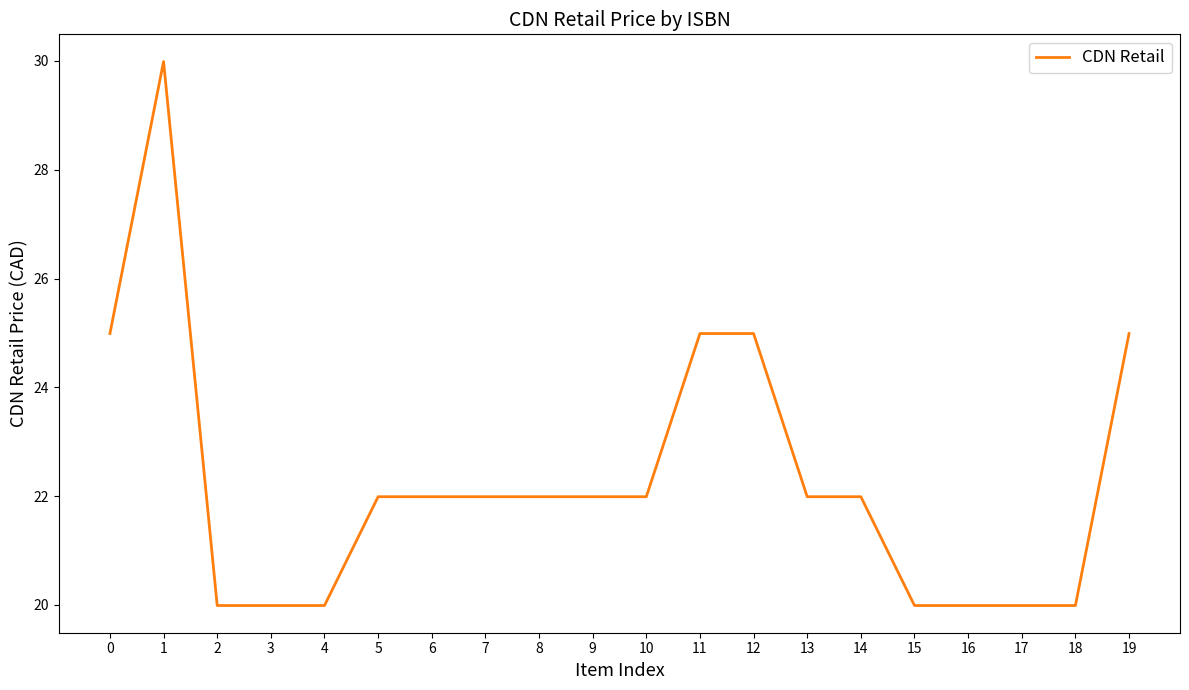

Reading left to right, what are all the values shown in this chart?

25.0	30.0	20.0	20.0	20.0	22.0	22.0	22.0	22.0	22.0	22.0	25.0	25.0	22.0	22.0	20.0	20.0	20.0	20.0	25.0